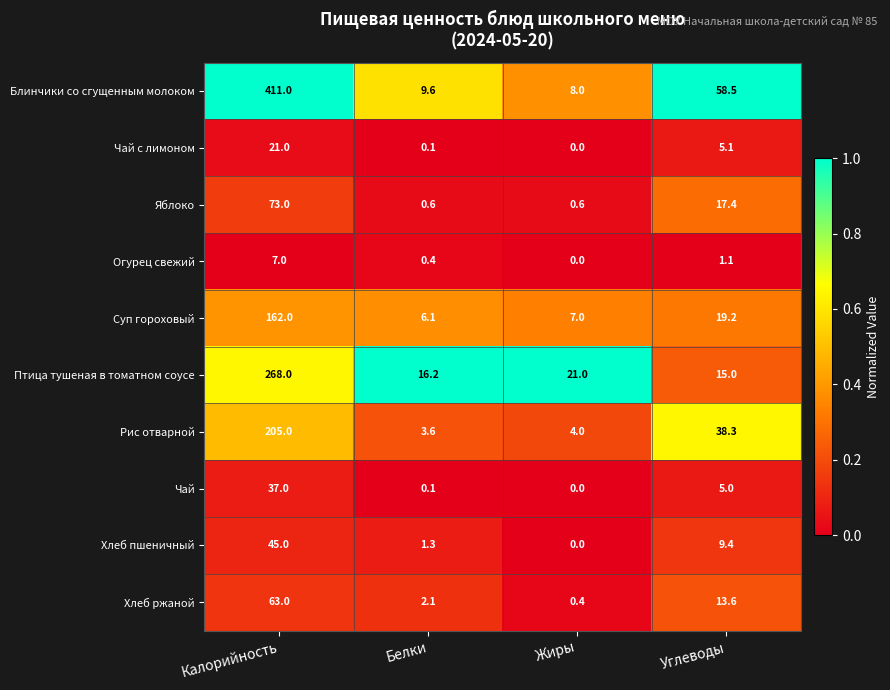

What is the difference between the second highest and minimum values in the Хлеб пшеничный series?

9.4